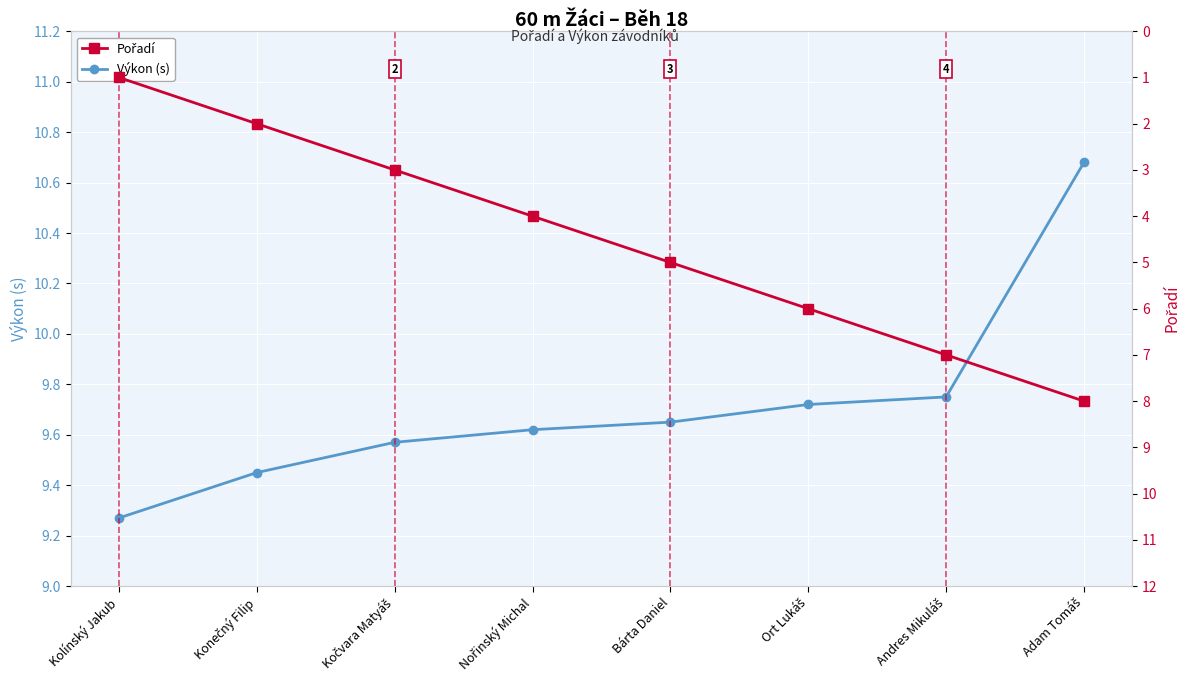

List the labels in order of Výkon (s) value, smallest first.

Kolínský Jakub, Konečný Filip, Kočvara Matyáš, Nořinský Michal, Bárta Daniel, Ort Lukáš, Andres Mikuláš, Adam Tomáš